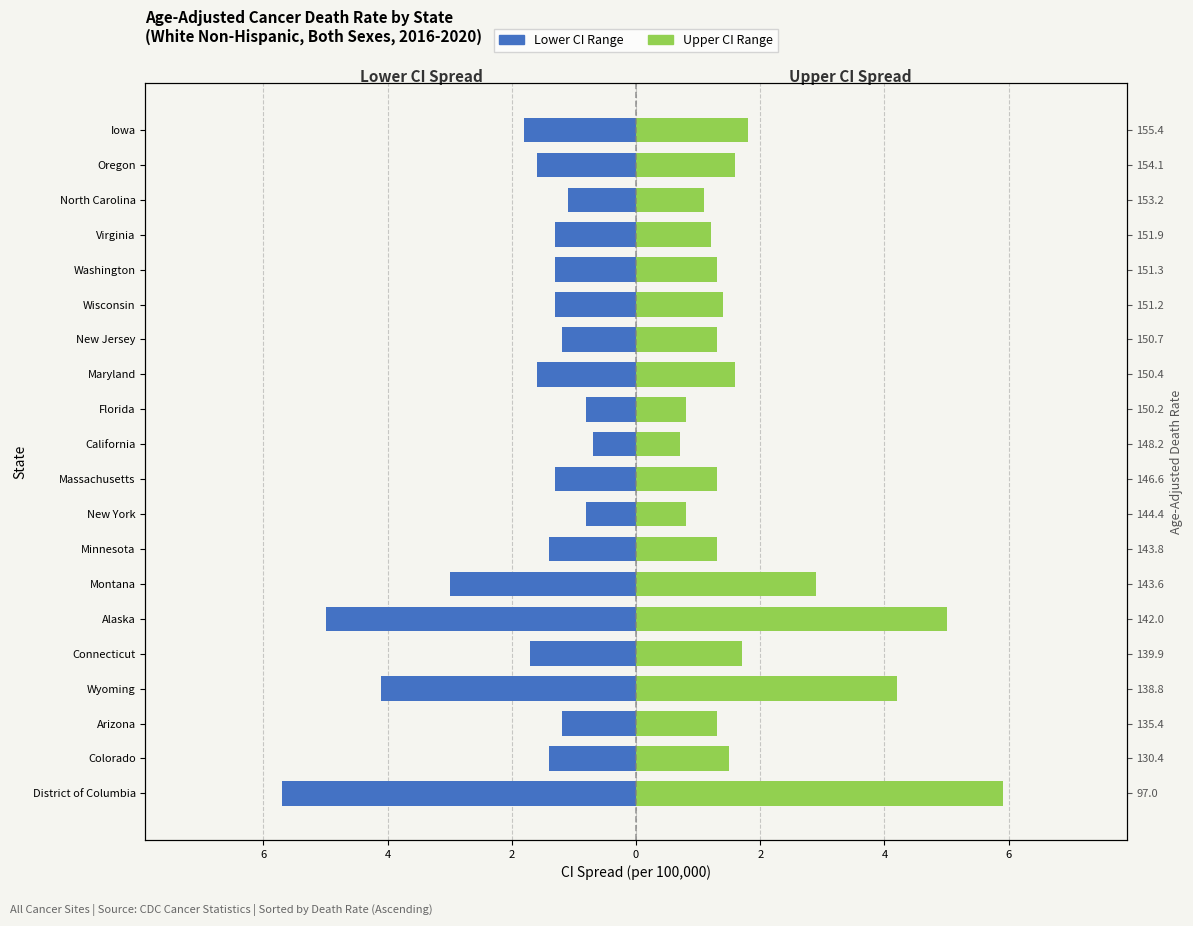

What is the difference between the second highest and second lowest values in the Lower CI Range series?

4.2